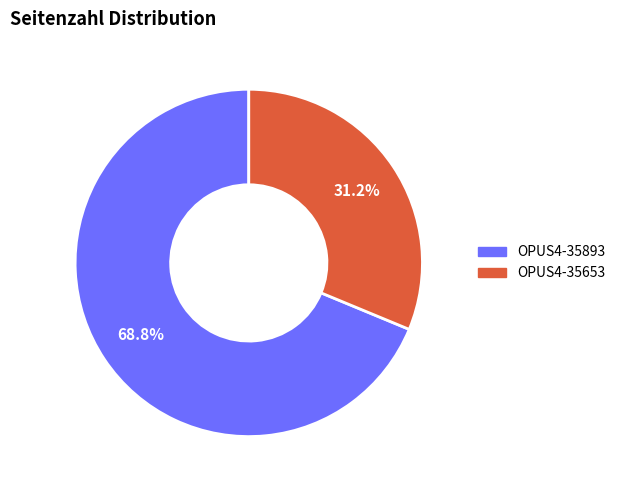

Is OPUS4-35653 the majority of the pie?

No